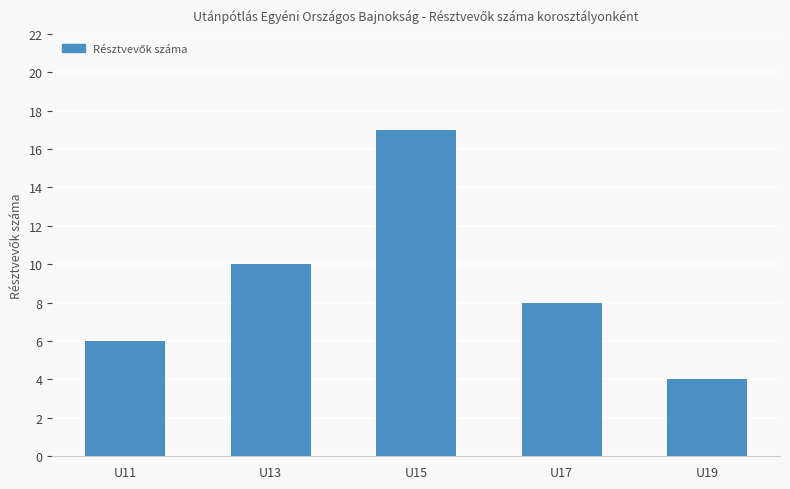

Rank the categories by value from lowest to highest.

U19, U11, U17, U13, U15